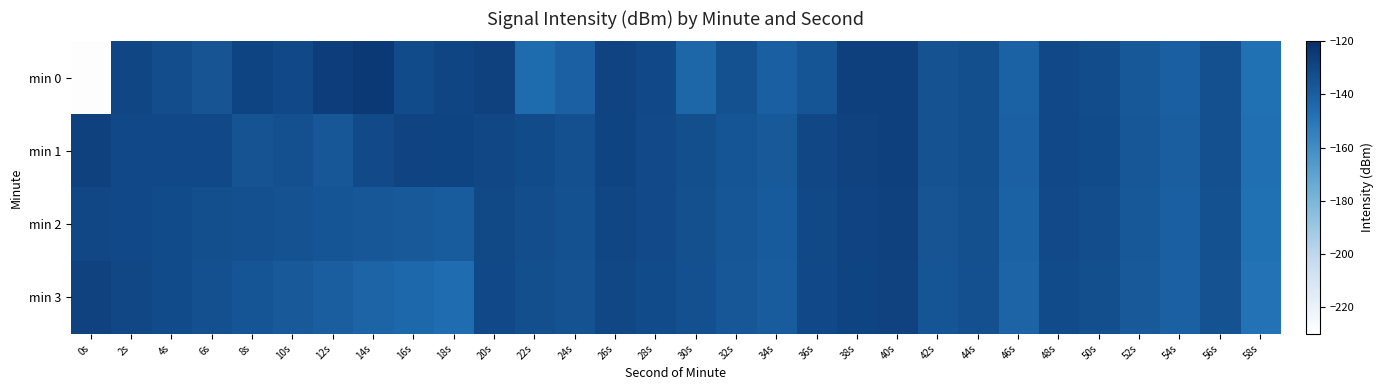

At which category does the chart reach its peak across all series?

14s